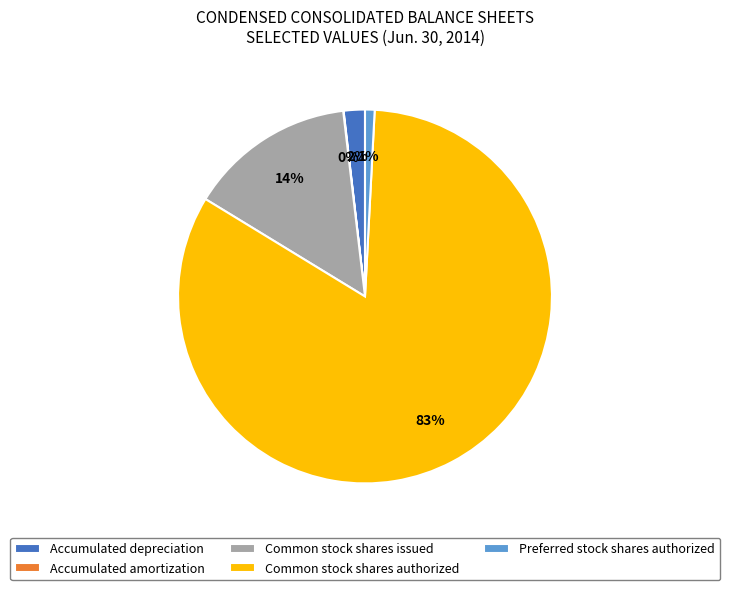

To the nearest percent, what percentage of the pie is Common stock shares authorized?

83%